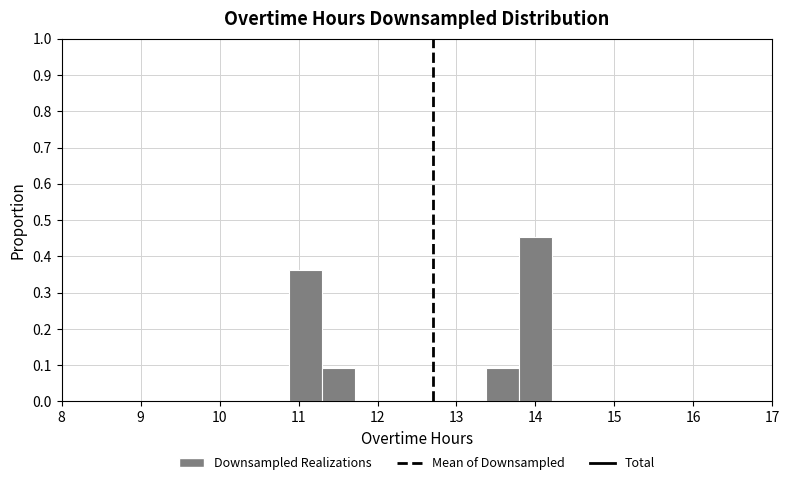

Reading left to right, list every bar in this chart as the range it spans on the x-axis followed by its height. Neither the bar edges nor the heights are printed on the chart, so give them approximately, as read against the axes.

10.9 to 11.3: 0.36
11.3 to 11.7: 0.09
11.7 to 12.1: 0
12.1 to 12.5: 0
12.5 to 13.0: 0
13.0 to 13.4: 0
13.4 to 13.8: 0.09
13.8 to 14.2: 0.45